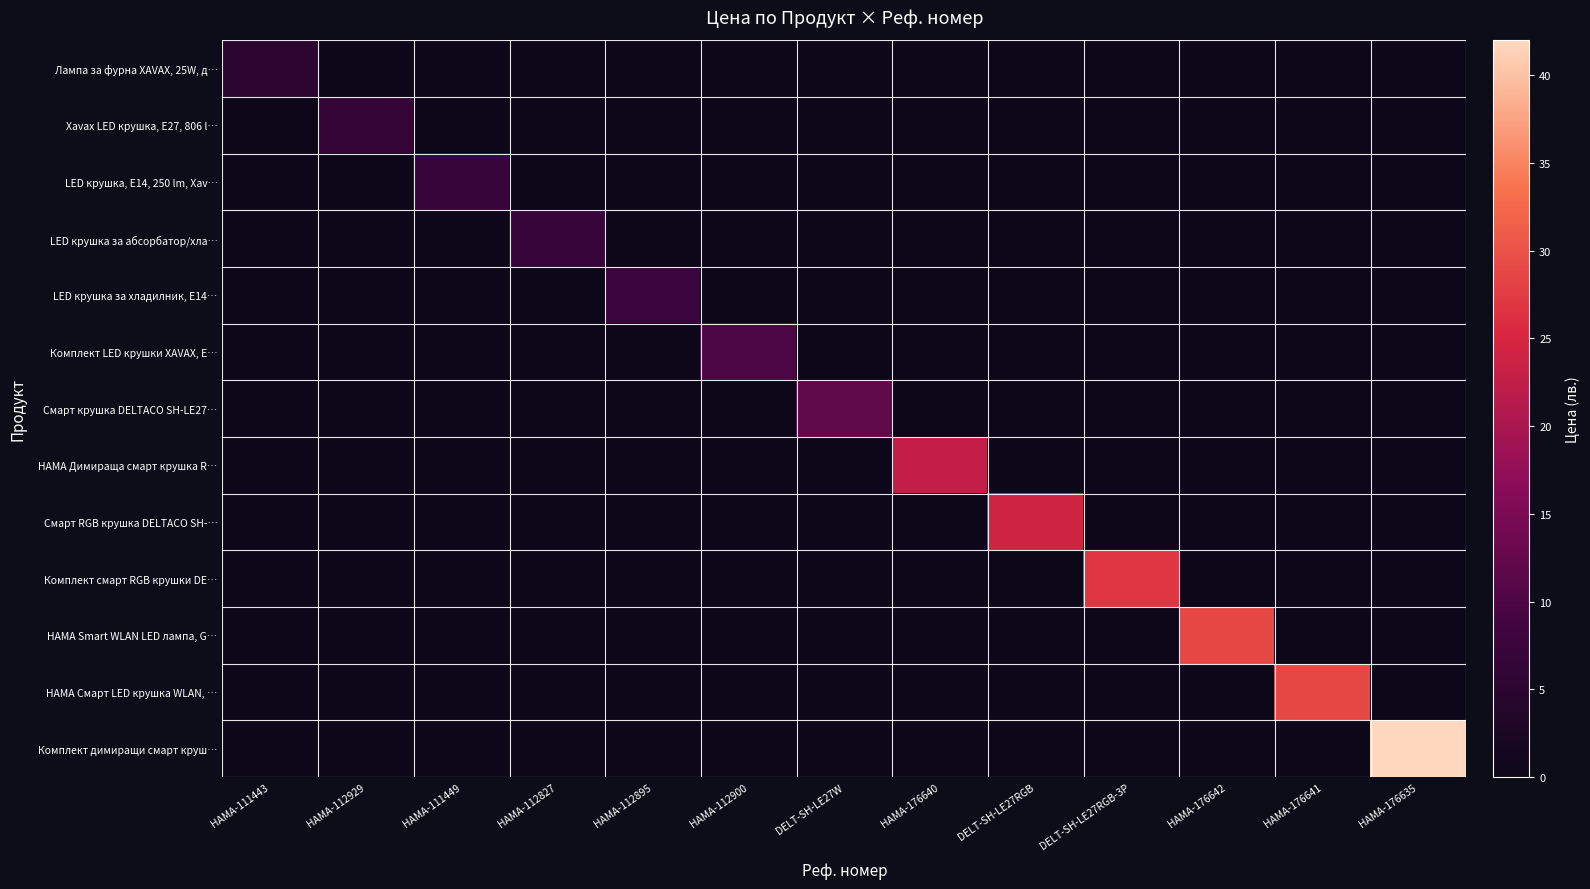

Rank the series by their maximum value, from highest to lowest.

Комплект димиращи смарт круш…, HAMA Смарт LED крушка WLAN, …, HAMA Smart WLAN LED лампа, G…, Комплект смарт RGB крушки DE…, Смарт RGB крушка DELTACO SH-…, HAMA Димираща смарт крушка R…, Смарт крушка DELTACO SH-LE27…, Комплект LED крушки XAVAX, E…, LED крушка за хладилник, E14…, LED крушка за абсорбатор/хла…, LED крушка, E14, 250 lm, Xav…, Xavax LED крушка, E27, 806 l…, Лампа за фурна XАVAX, 25W, д…